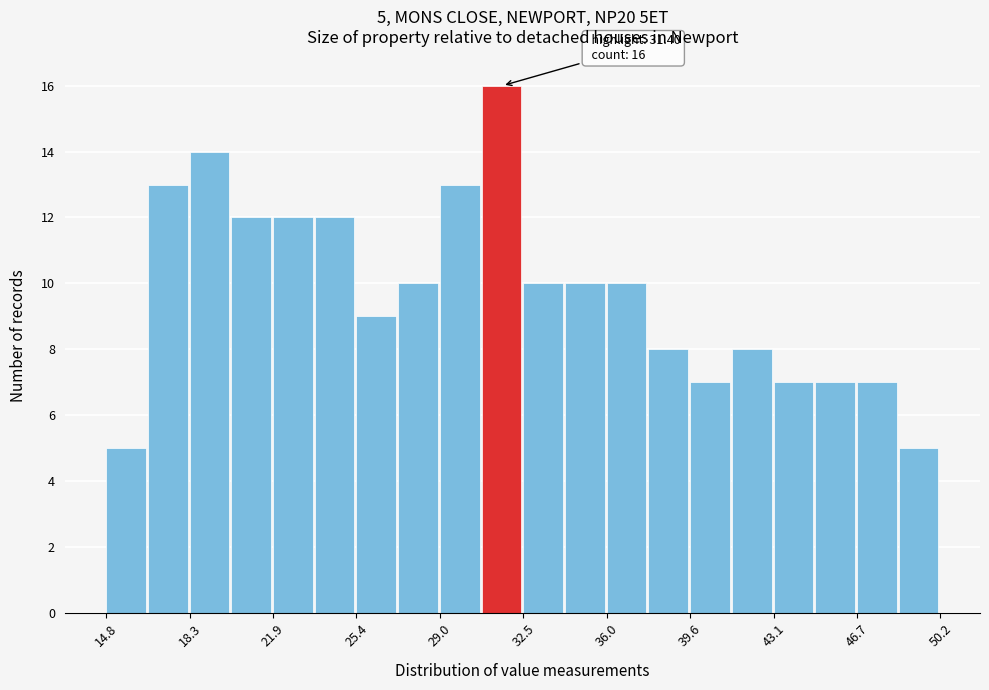

Around what value on the x-axis is the tallest bar? Give the approximate position of its centre, as read against the axis.

31.5